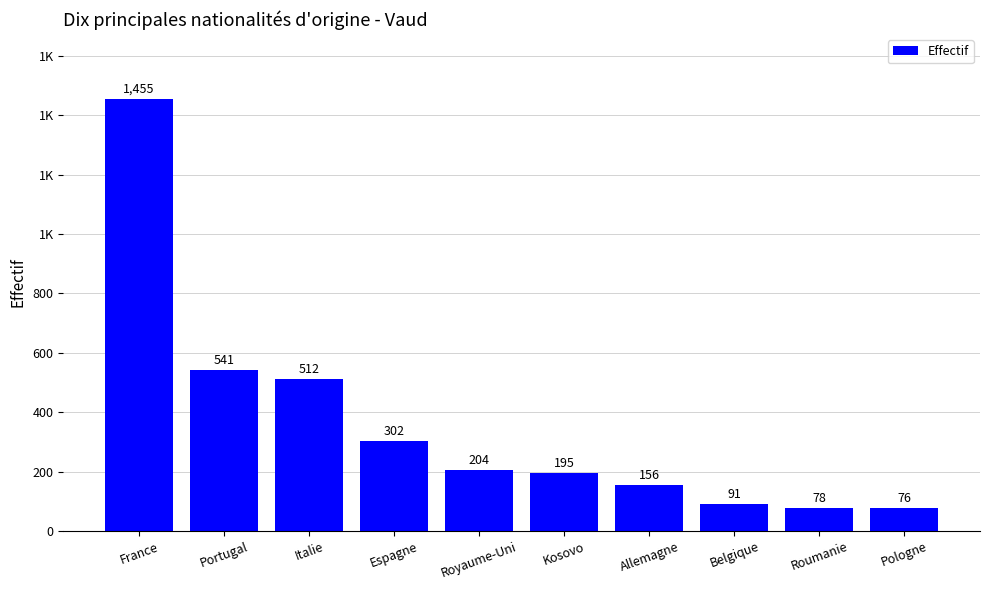

Does the chart contain any negative values?

No